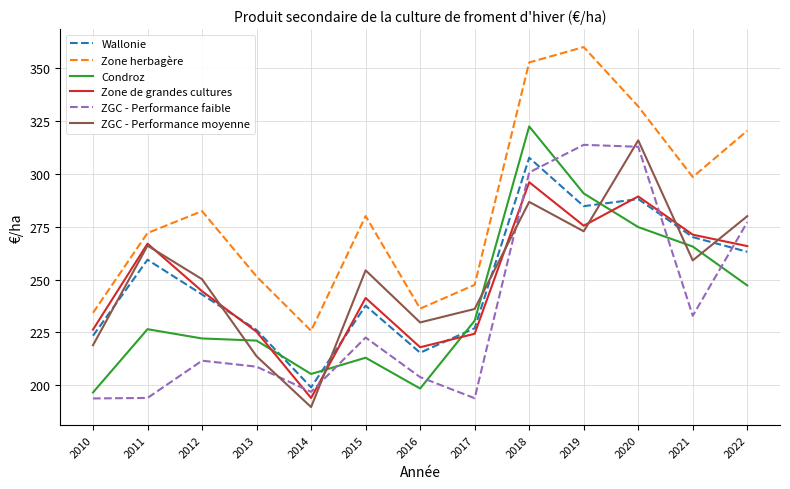

Where is the first local minimum for Zone de grandes cultures?

2014